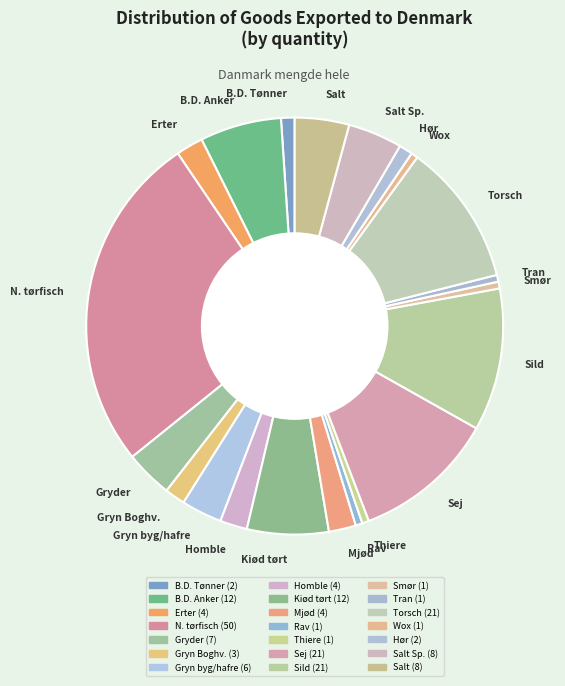

True or false: Erter accounts for 2% of the total.

True